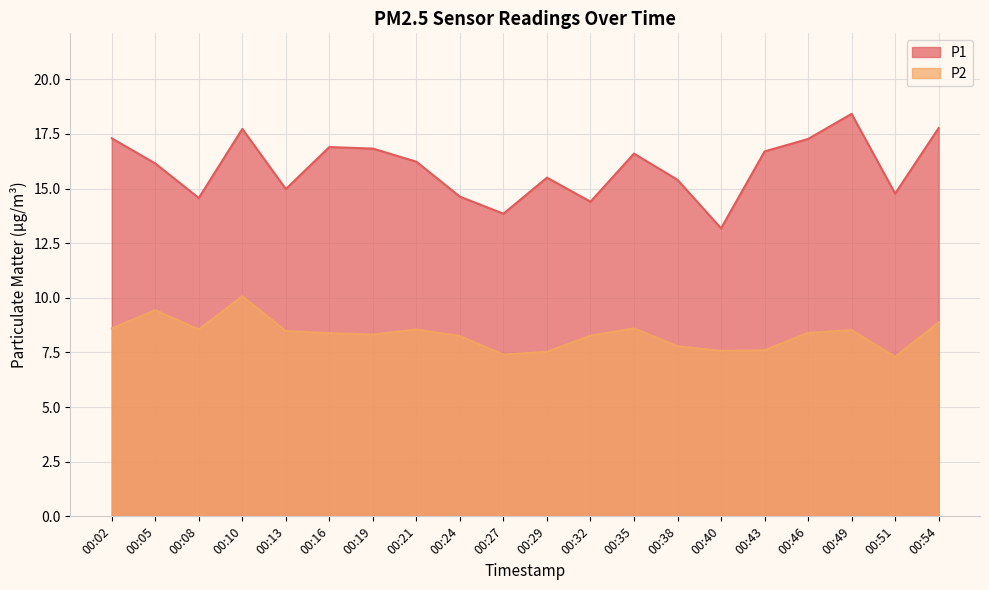

At which label is P2 closest to 8?

00:38